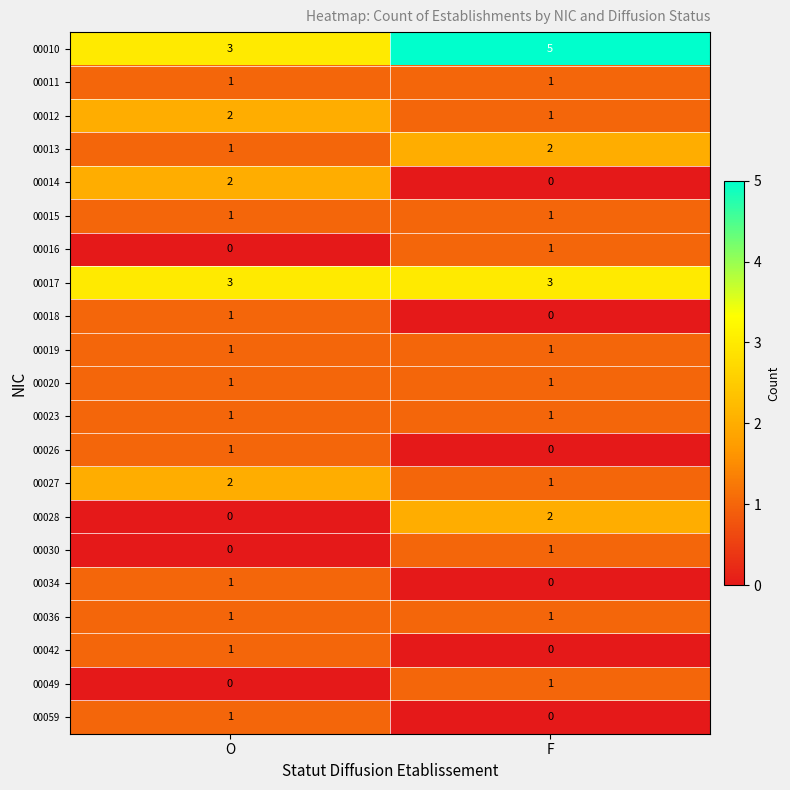

At which category does the chart reach its peak across all series?

F